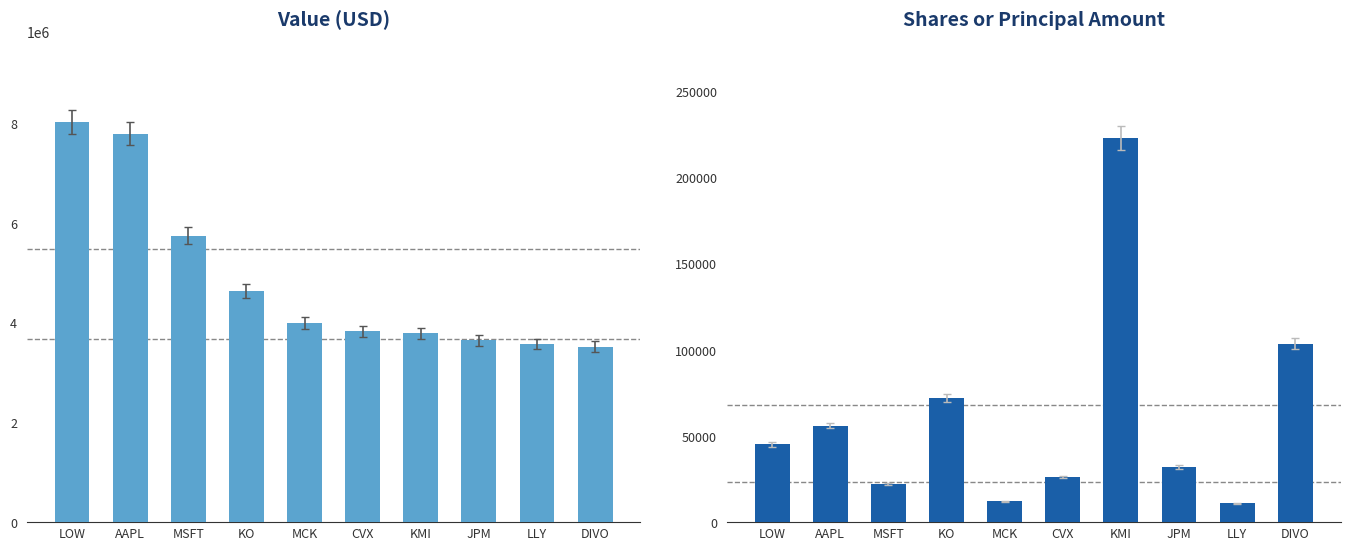

What is the lowest value of the Shares or Principal Amount series?

11020